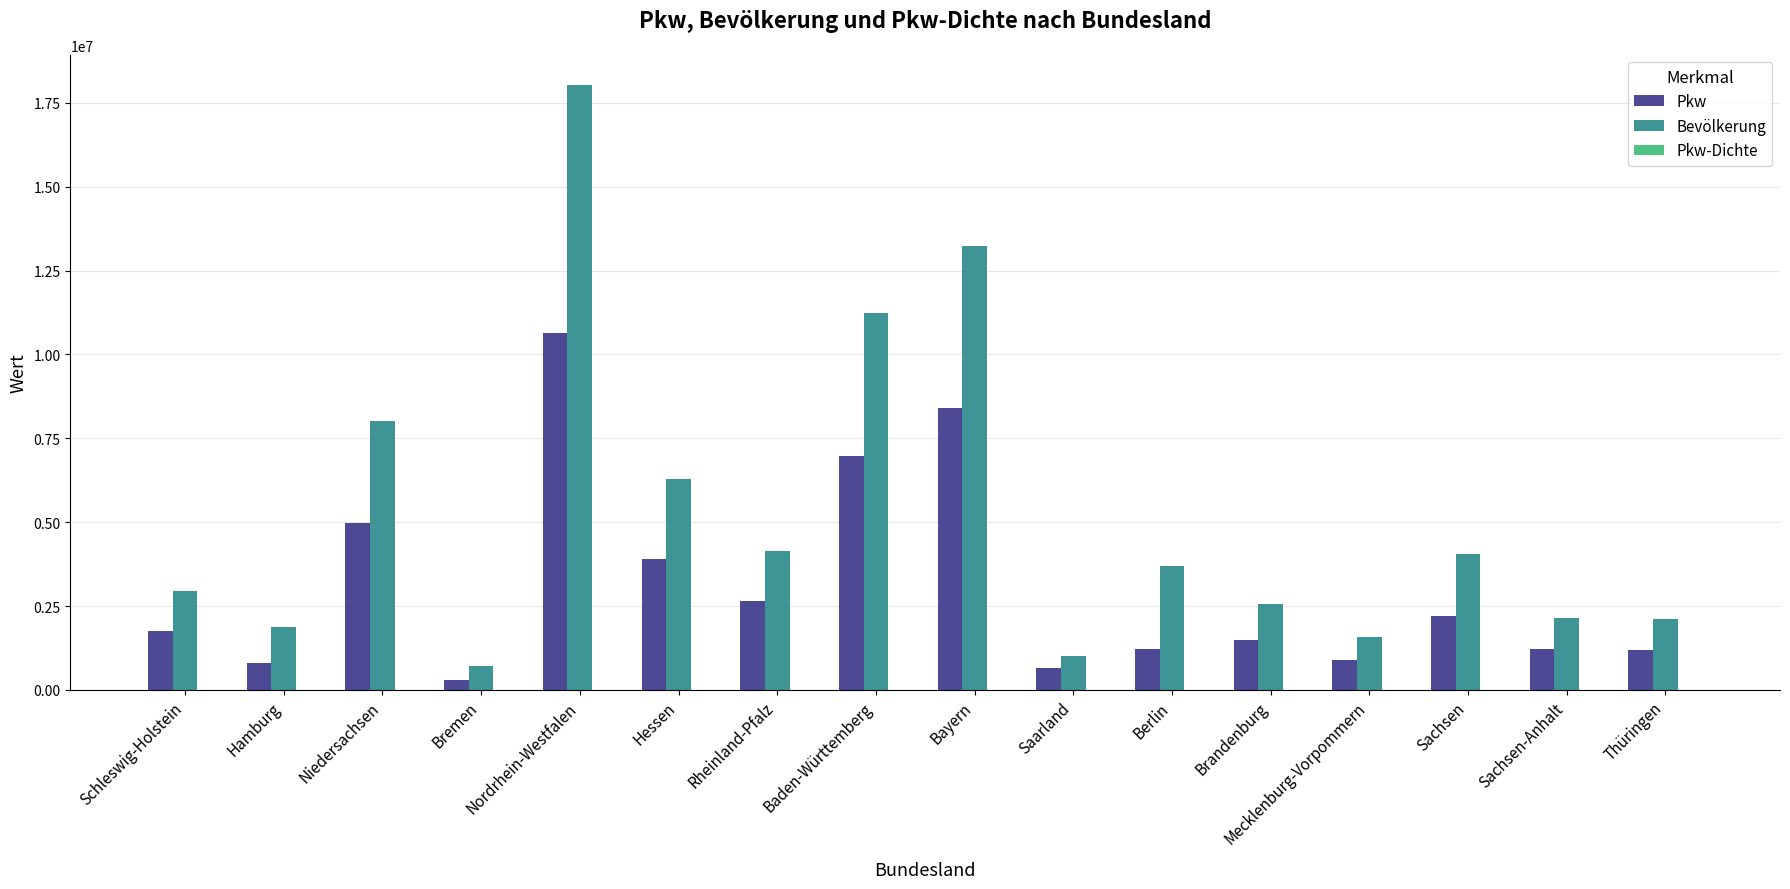

What is the total value across all series at Baden-Württemberg?

18217237.9